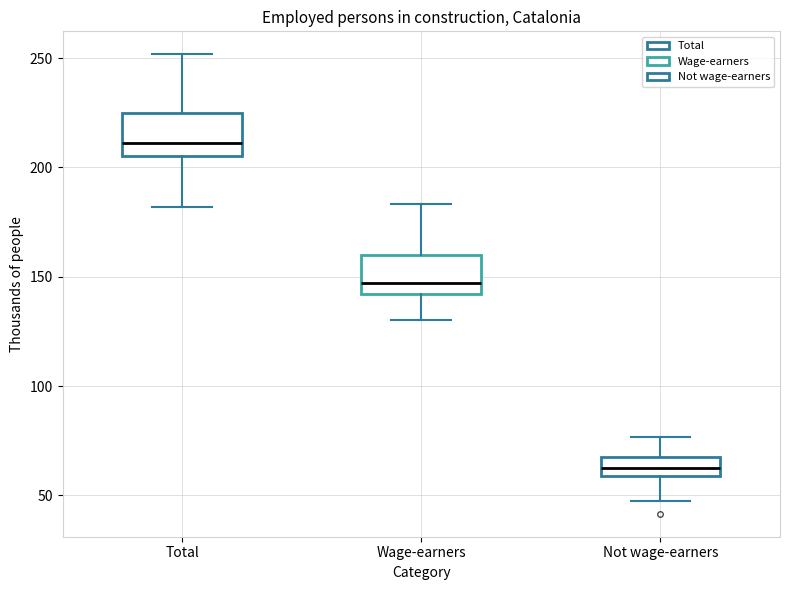

Reading left to right, transcribe this box plot: for each box, give where its median line is, the range the box spans, and where its two whiskers end, as read against the y-axis. The values are not printed on the chart, so give them approximately, as read against the axis.

Total: median 210, box 205 to 225, whiskers 180 to 250
Wage-earners: median 145, box 140 to 160, whiskers 130 to 185
Not wage-earners: median 60 (inside the box), box 60 to 70, whiskers 50 to 75